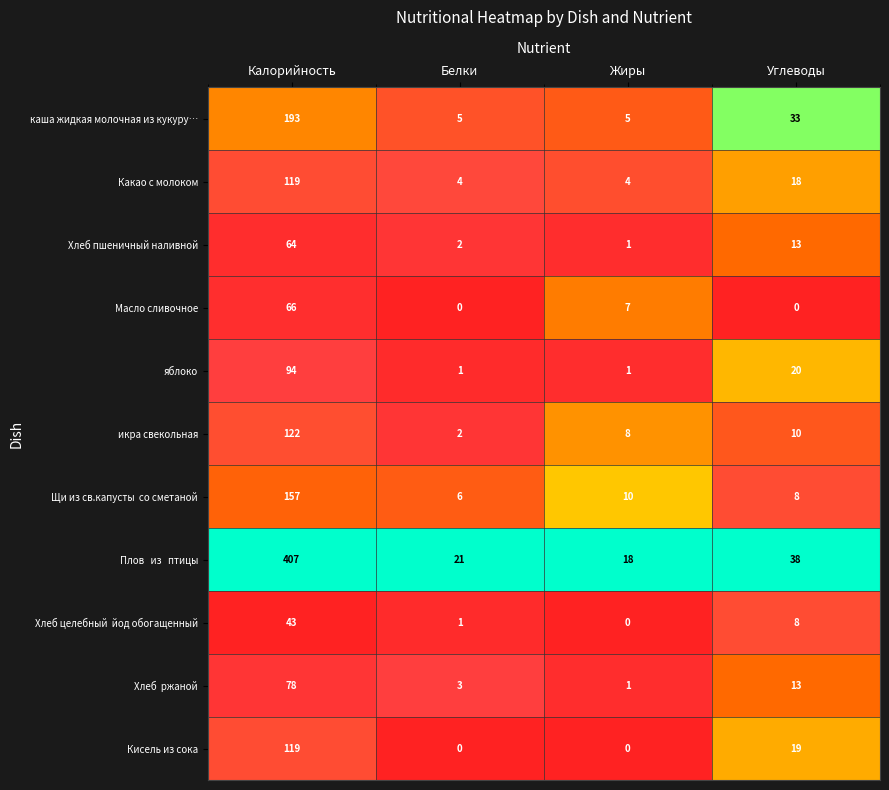

Where is Хлеб пшеничный наливной nearest to the value 32?

Углеводы